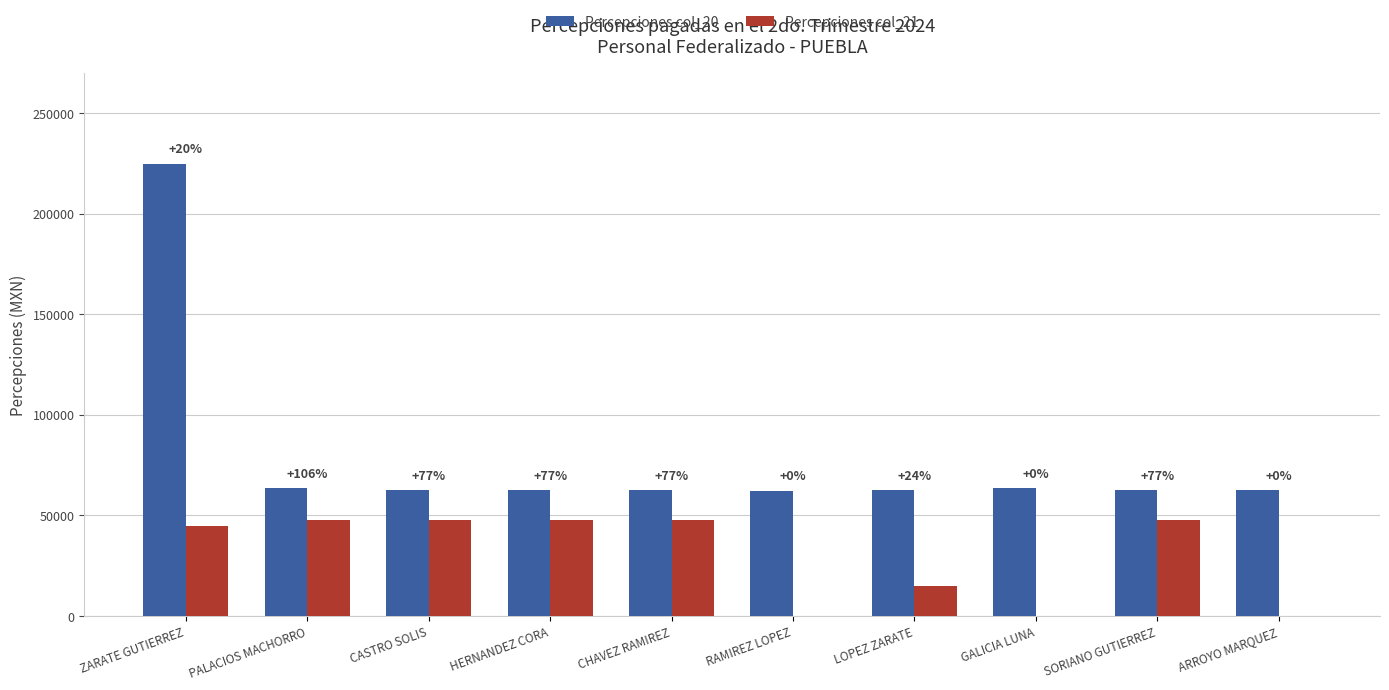

Which series has the widest spread of values?

Percepciones col_20